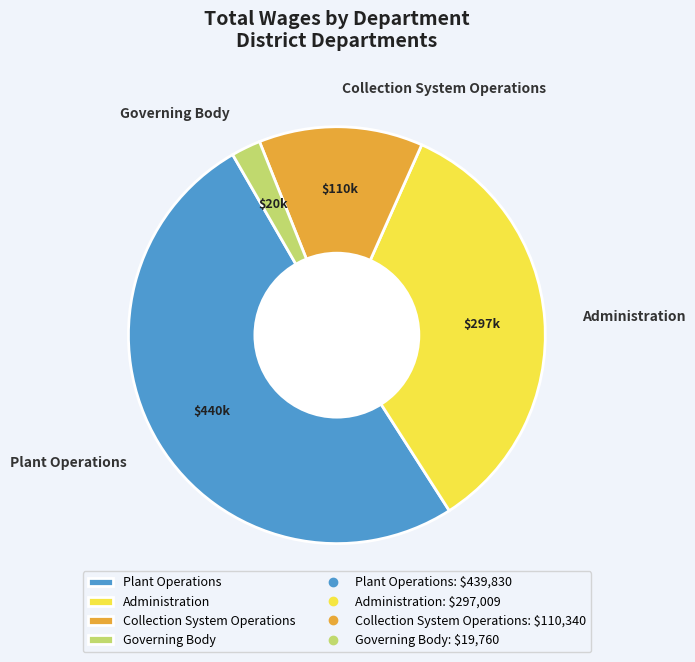

Is it true that Governing Body is 2% of the pie?

True